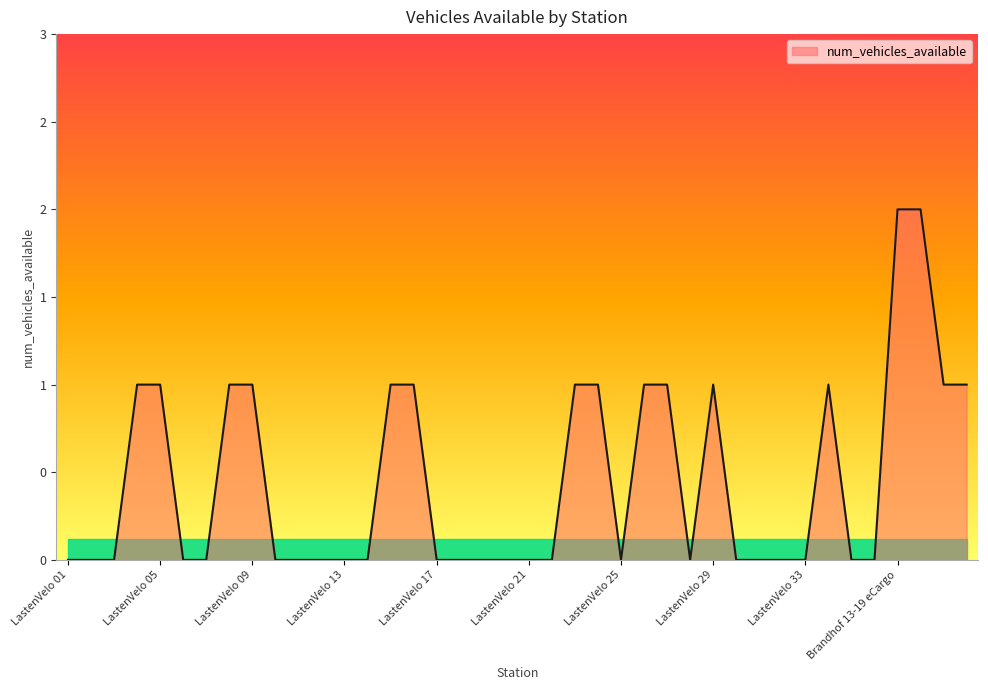

At which label is the value closest to 1?

LastenVelo 04